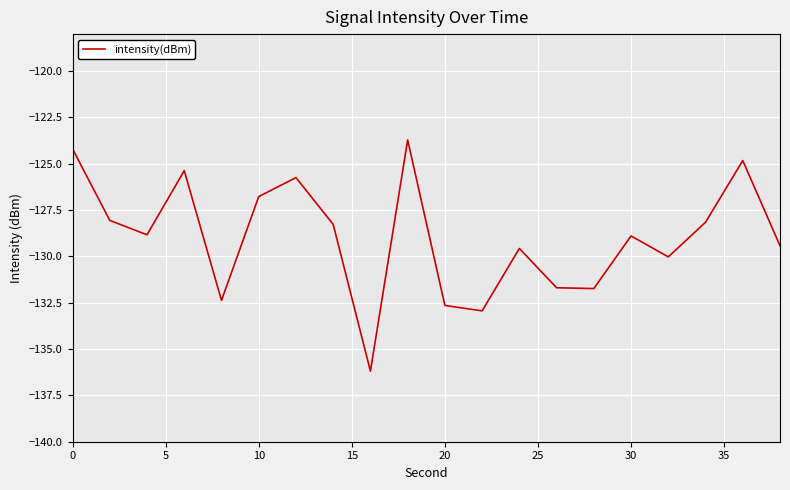

What is the smallest value displayed?

-136.2